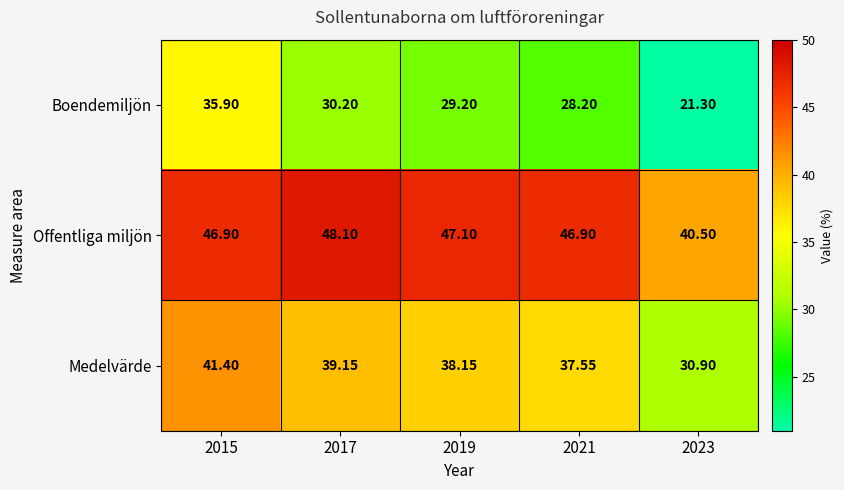

At which category is the sum across all series the highest?

2015